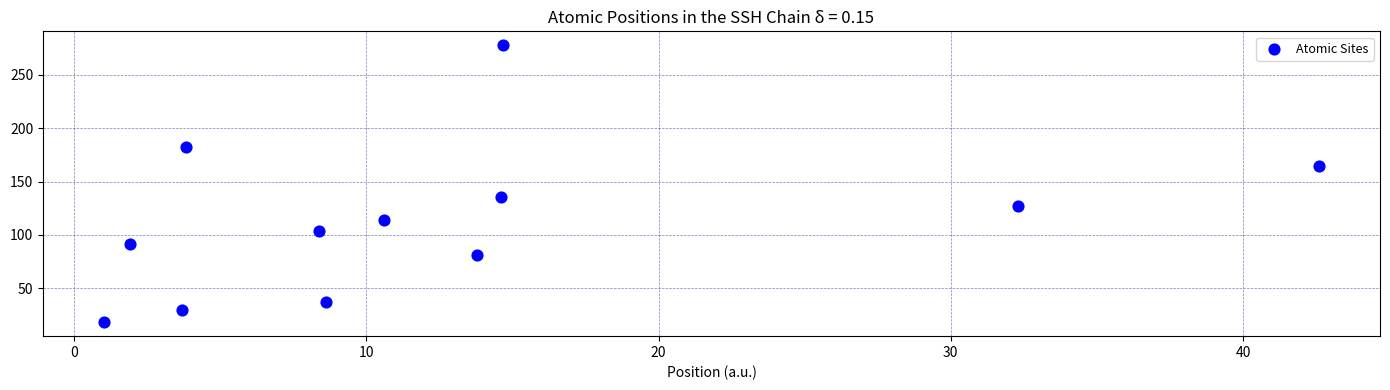

What Y value in the scatter plot is closest to 147?

135.3